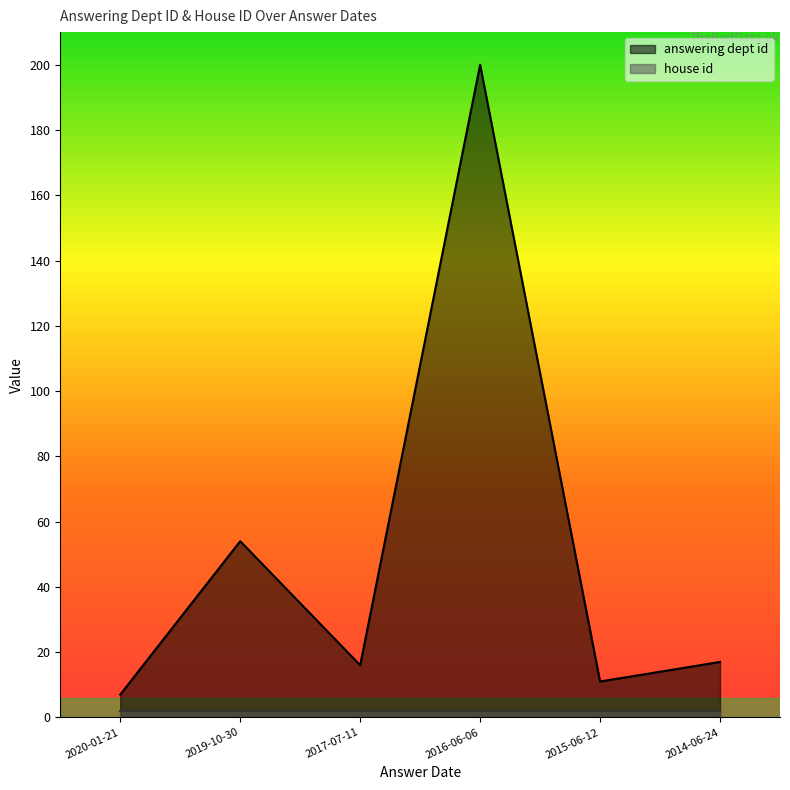

Count the number of data series in this chart.

2